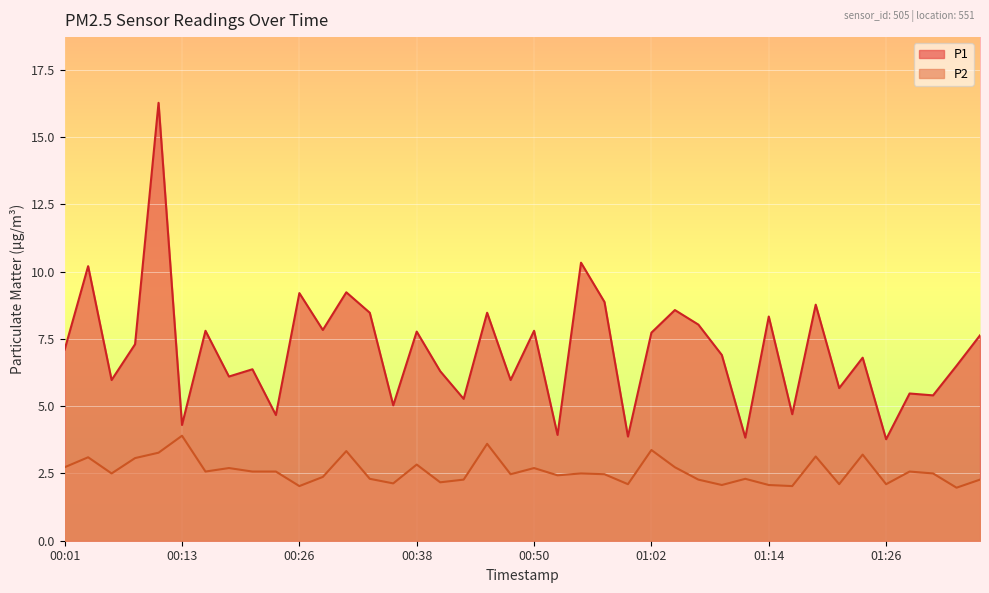

List the series in order of their peak value, highest first.

P1, P2